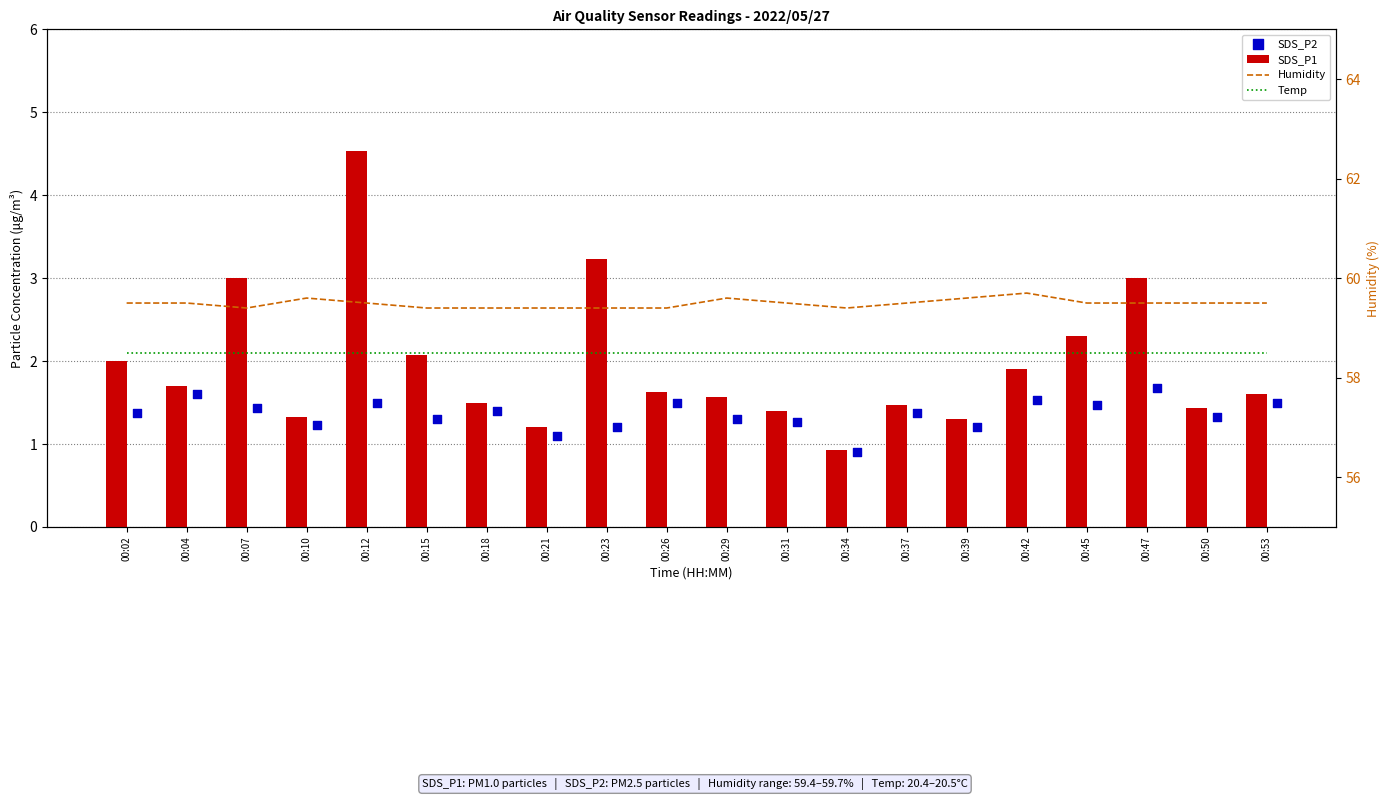

Is the value of SDS_P1 at 00:53 greater than the value of SDS_P2 at 00:12?

Yes